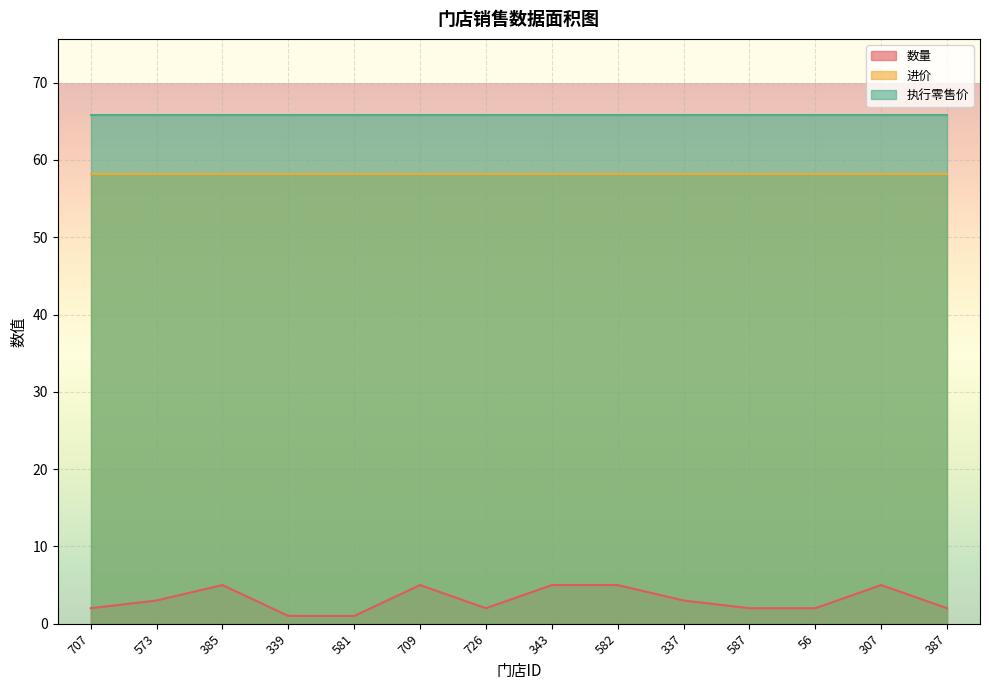

Which series has the largest total across all categories?

执行零售价